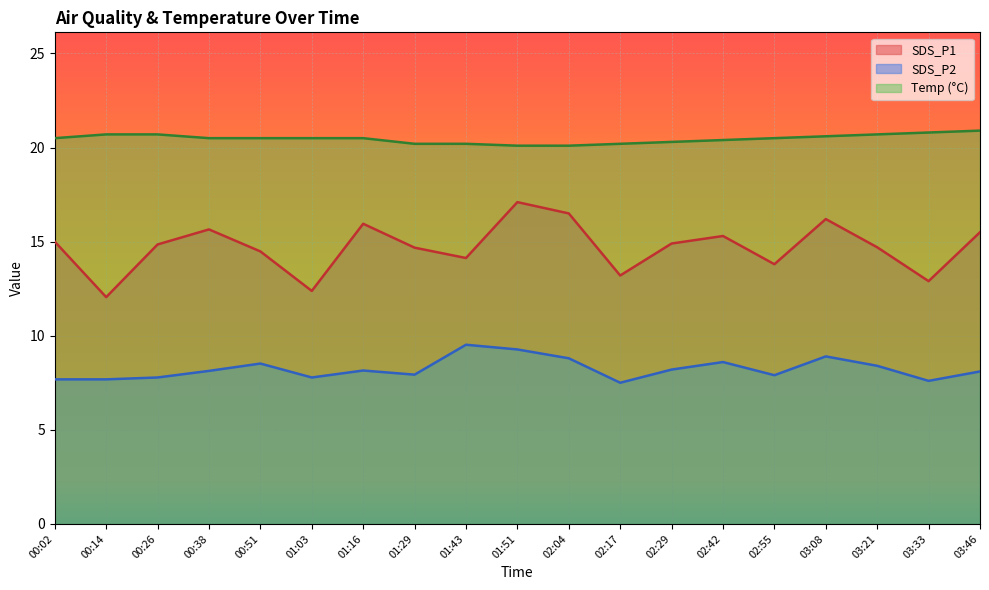

Rank the categories by Temp value from highest to lowest.

03:46, 03:33, 00:14, 00:26, 03:21, 03:08, 00:02, 00:38, 00:51, 01:03, 01:16, 02:55, 02:42, 02:29, 01:29, 01:43, 02:17, 01:51, 02:04